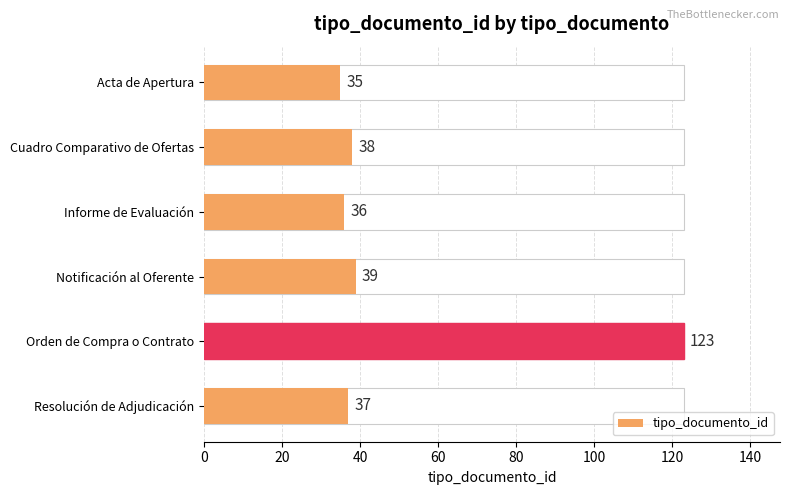

How many categories are shown in the chart?

6